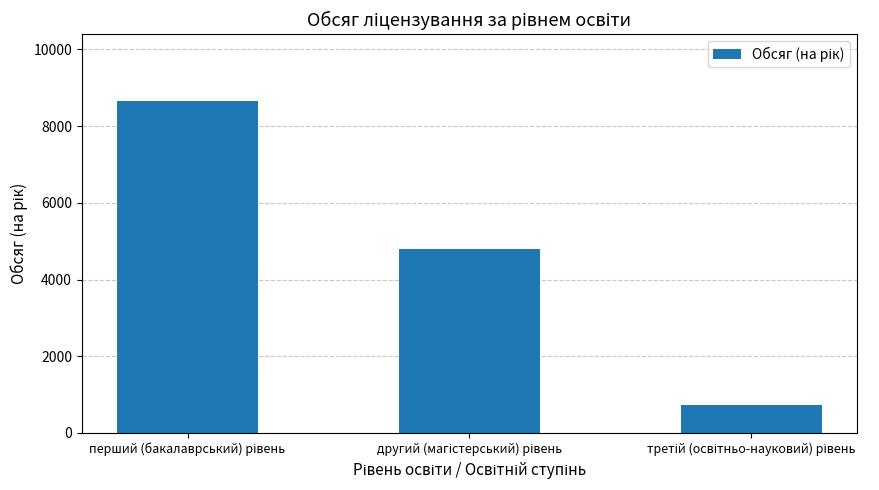

What is the sum of all values?

14180